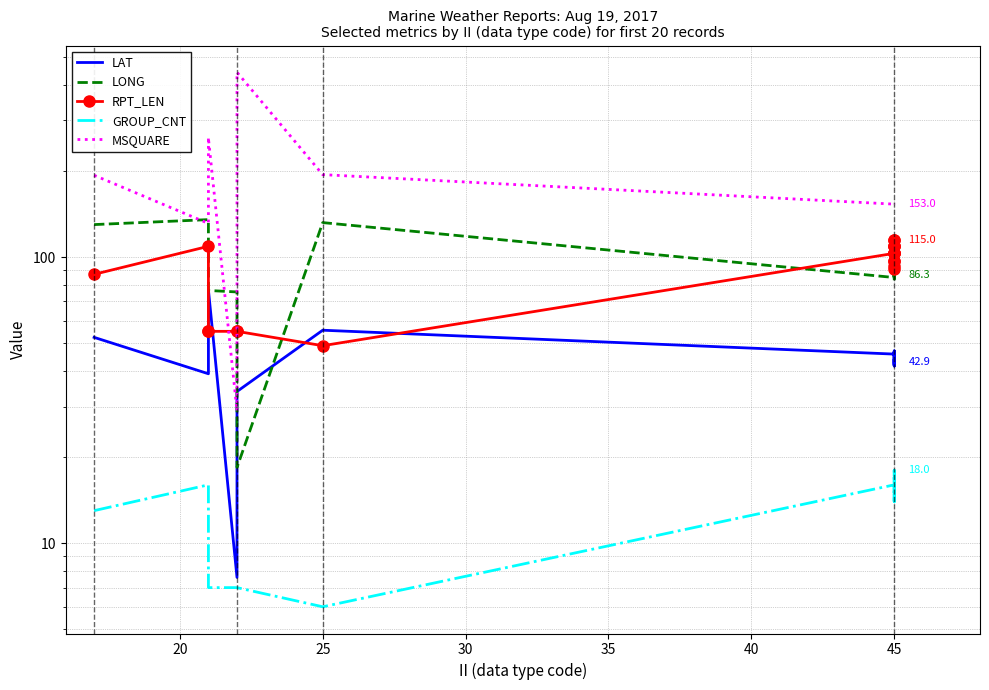

What are all the series names shown in the legend?

LAT, LONG, RPT_LEN, GROUP_CNT, MSQUARE